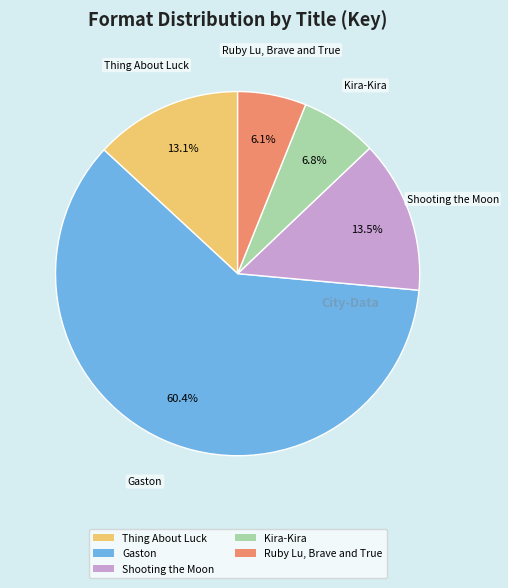

To the nearest percent, what portion does Ruby Lu, Brave and True represent?

6%